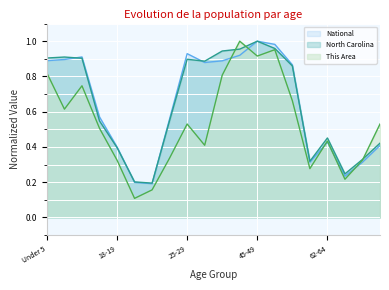

What is the value of the This Area point at the 14th from the left?

1.0